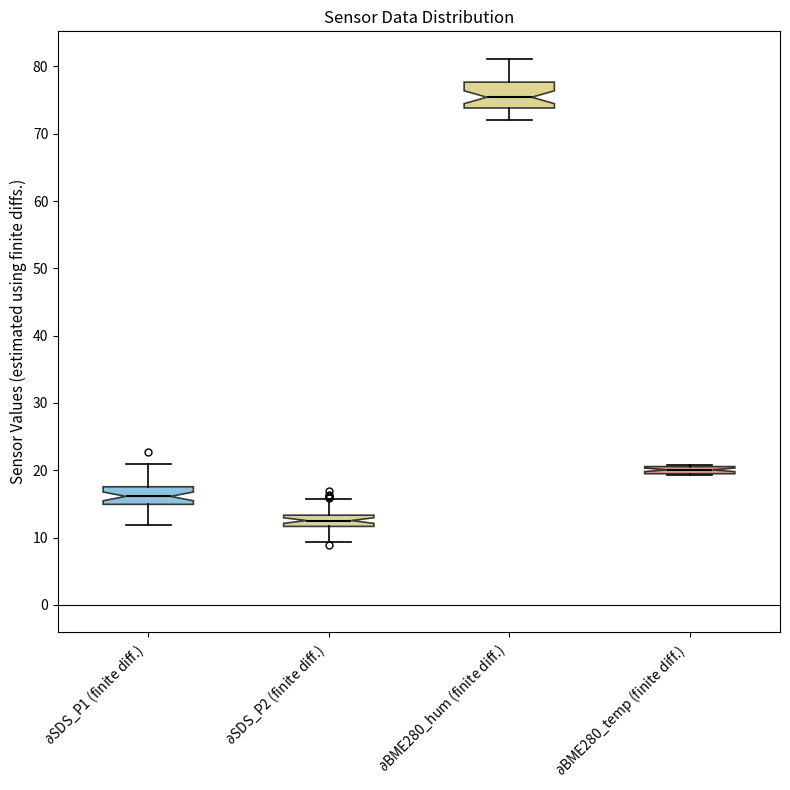

Which box has the lowest median line?

$\partial$SDS_P2 (finite diff.)